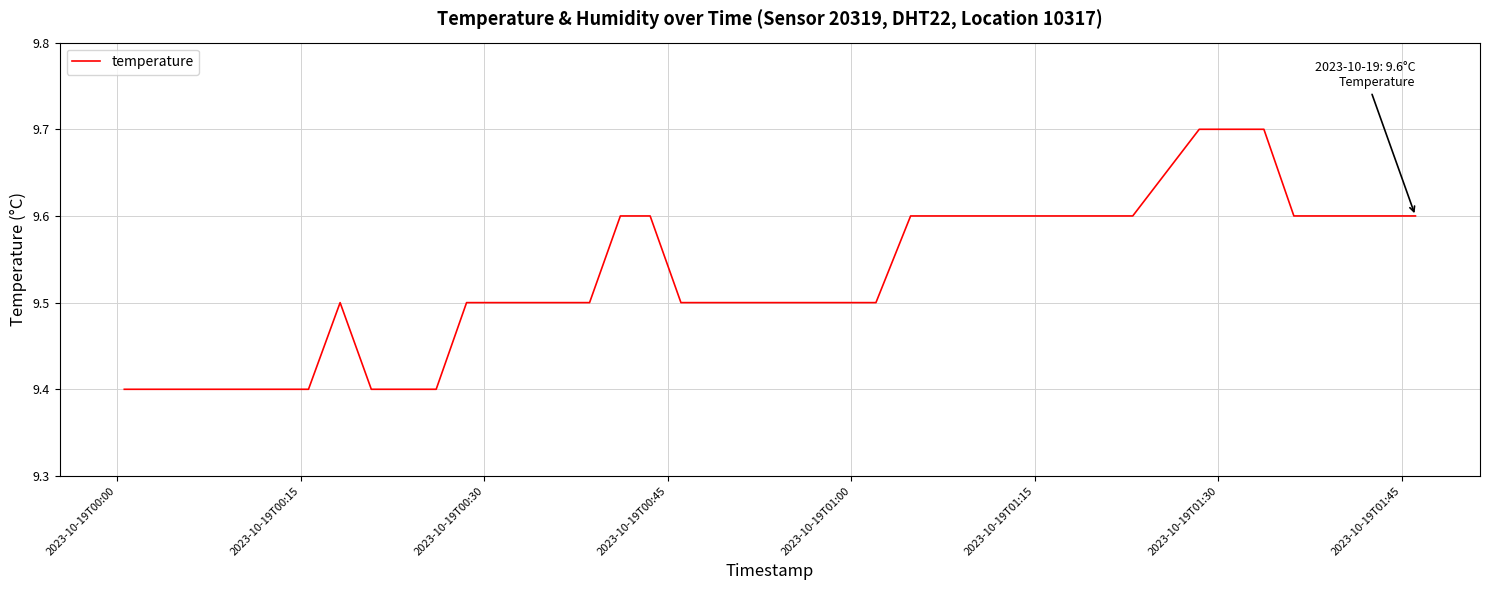

What is the maximum value shown in the chart?

9.7